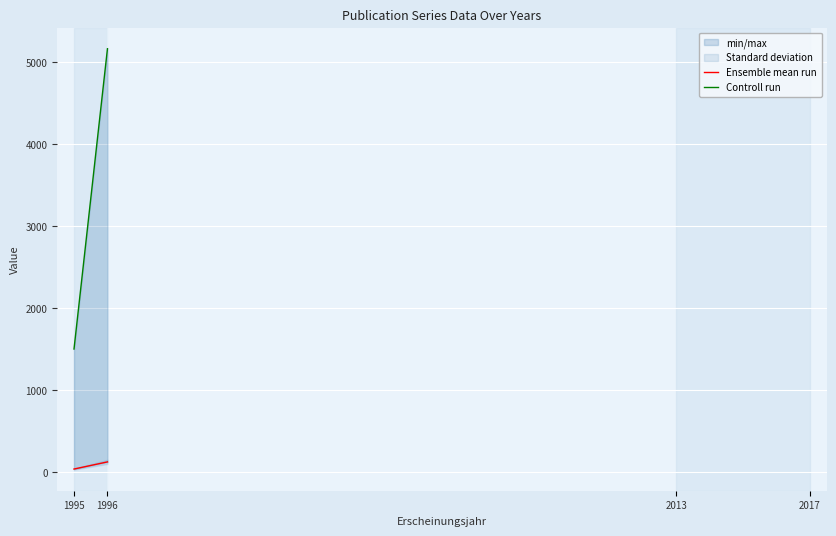

What is the approximate value of Ensemble mean run at 1995?

39.0